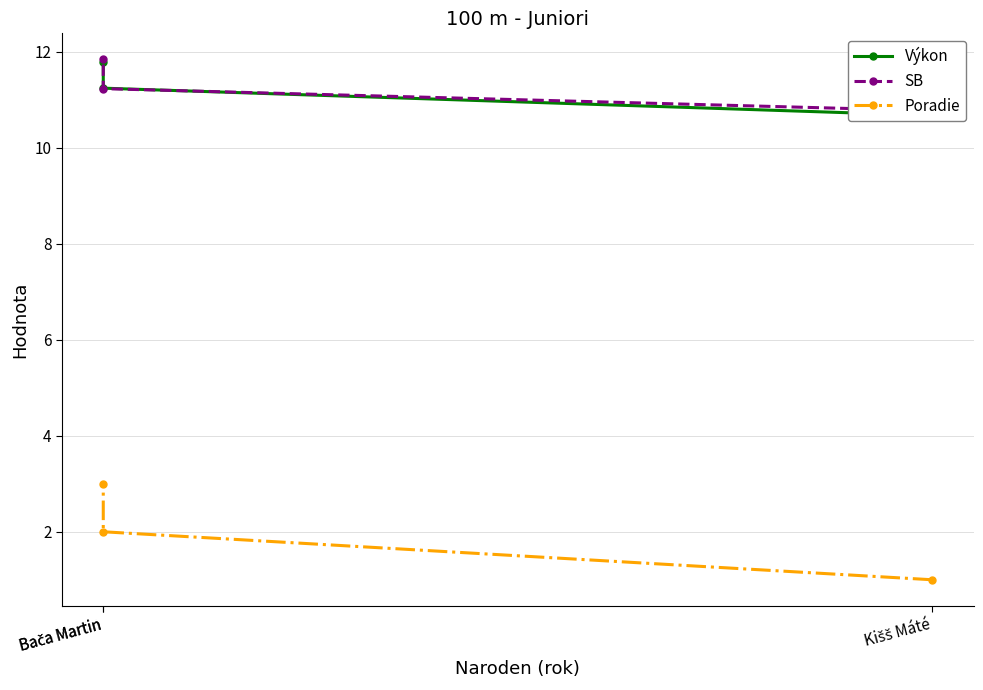

How many distinct data groups are displayed?

3